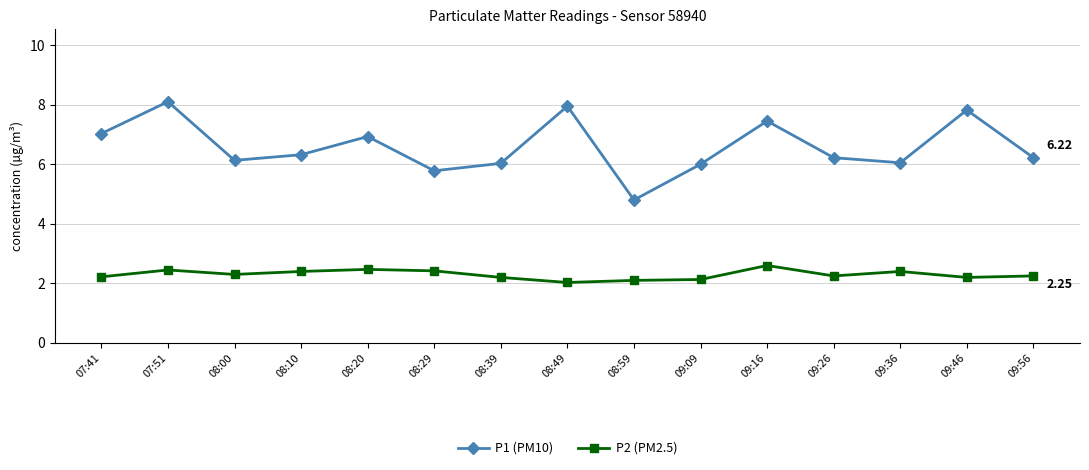

What is the total value across all series at 08:59?

6.9